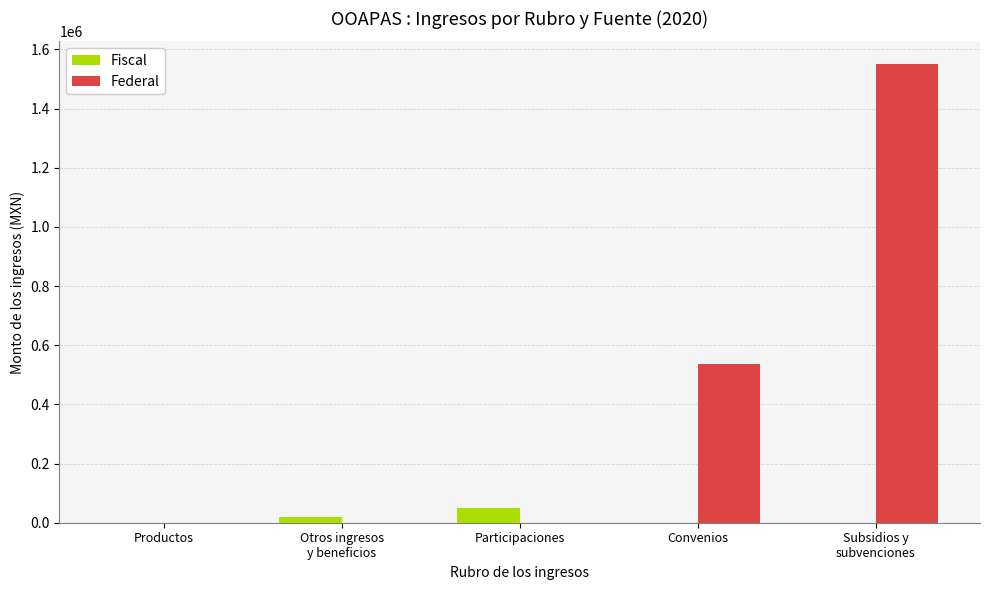

What is the sum of all Federal values?

2088115